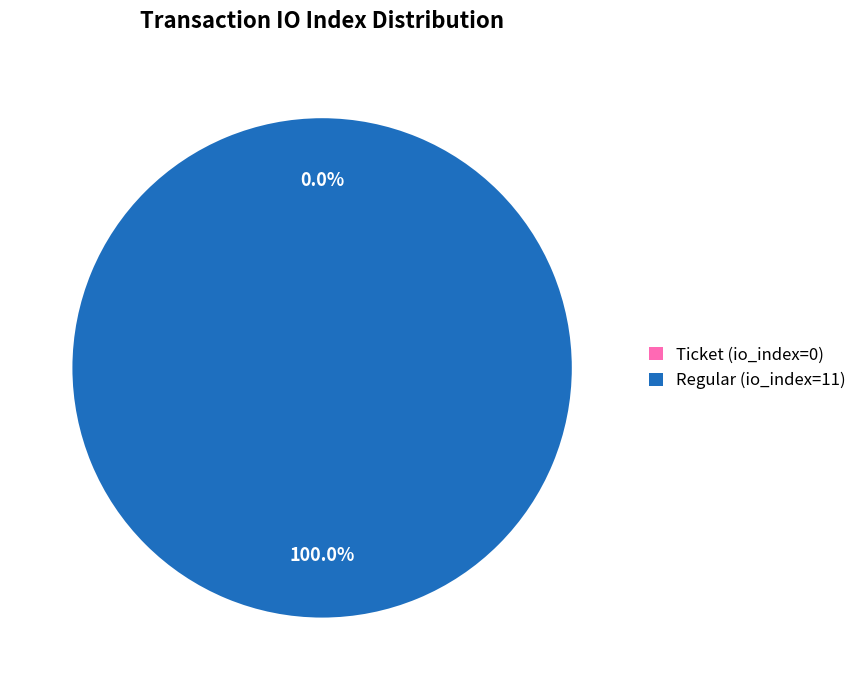

Is Regular (io_index=11) the majority of the pie?

Yes